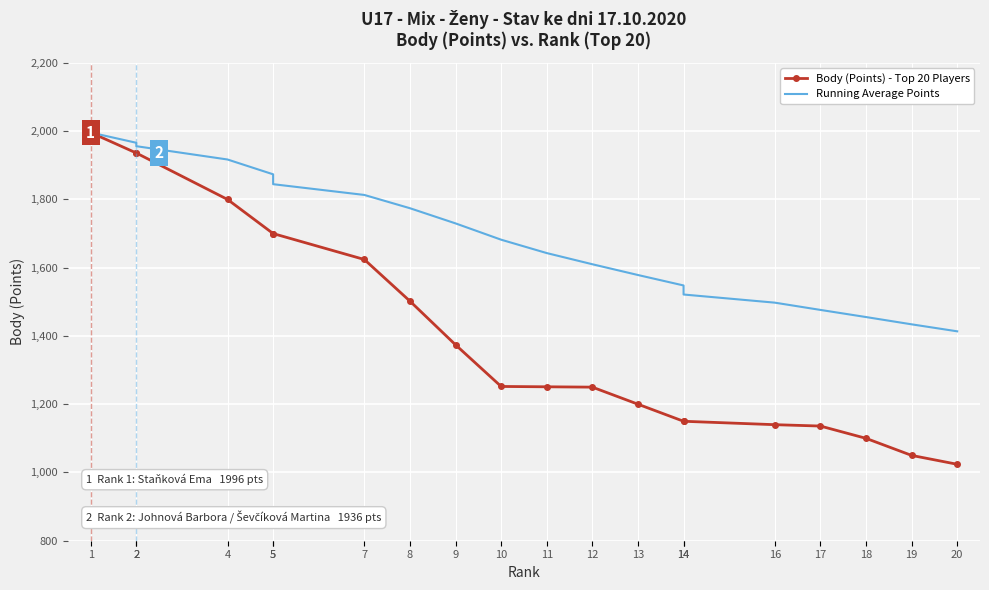

The Running Average Points series shows 1917.0 at 4. True or false?

True